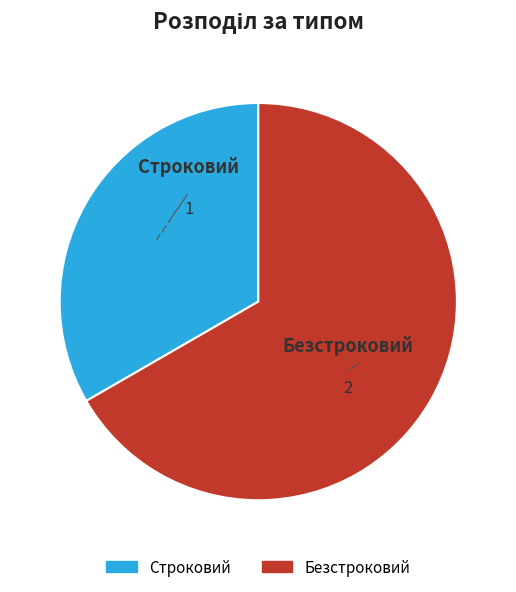

Which category has the smallest portion of the pie?

Строковий